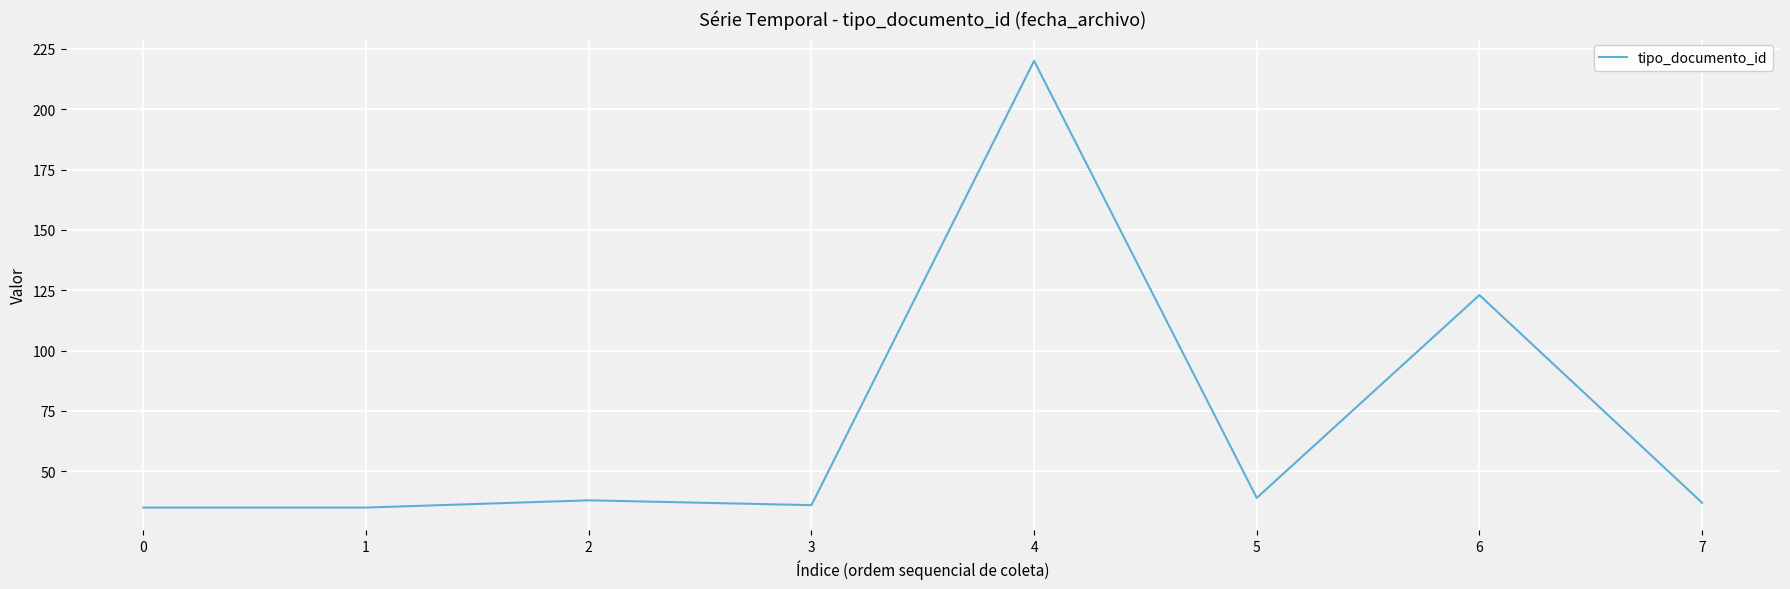

True or false: the data has more than 0 interior local peaks.

True